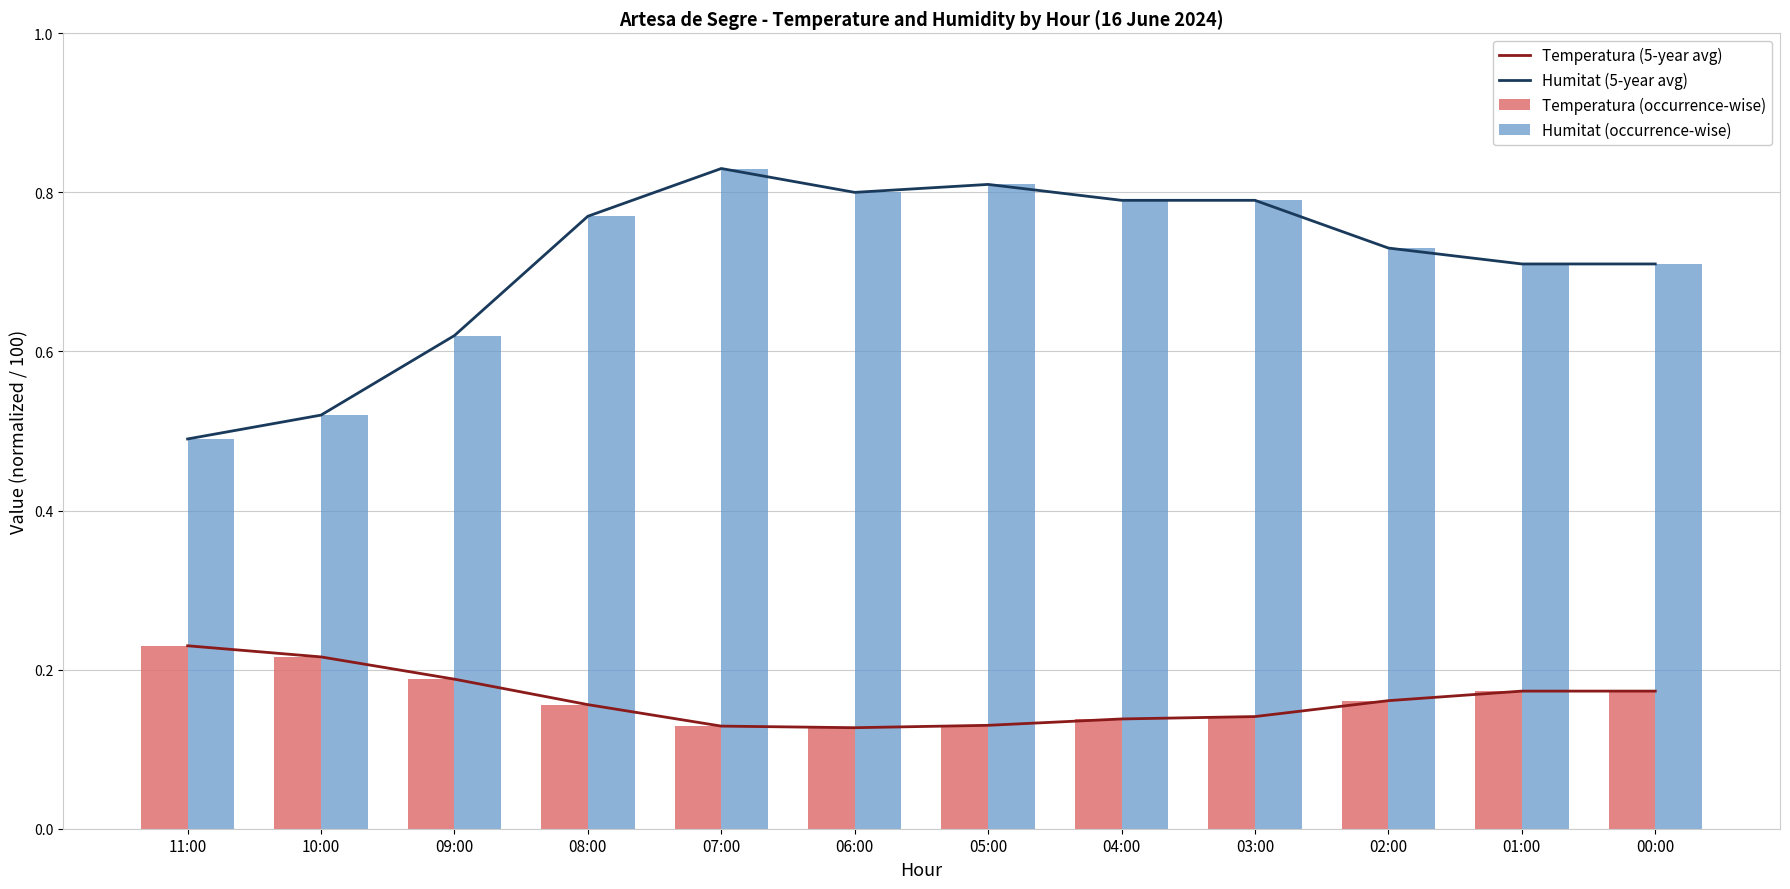

At which category does the chart reach its minimum across all series?

06:00